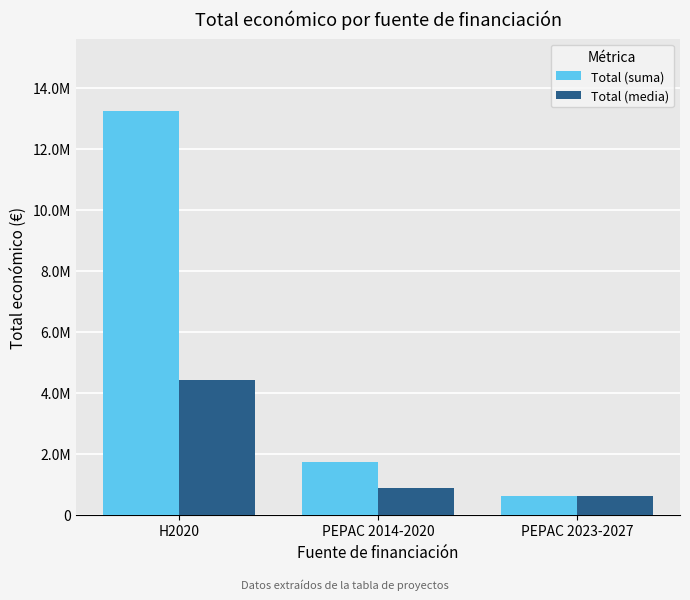

What is the spread (max minus min) of values at H2020?

8822766